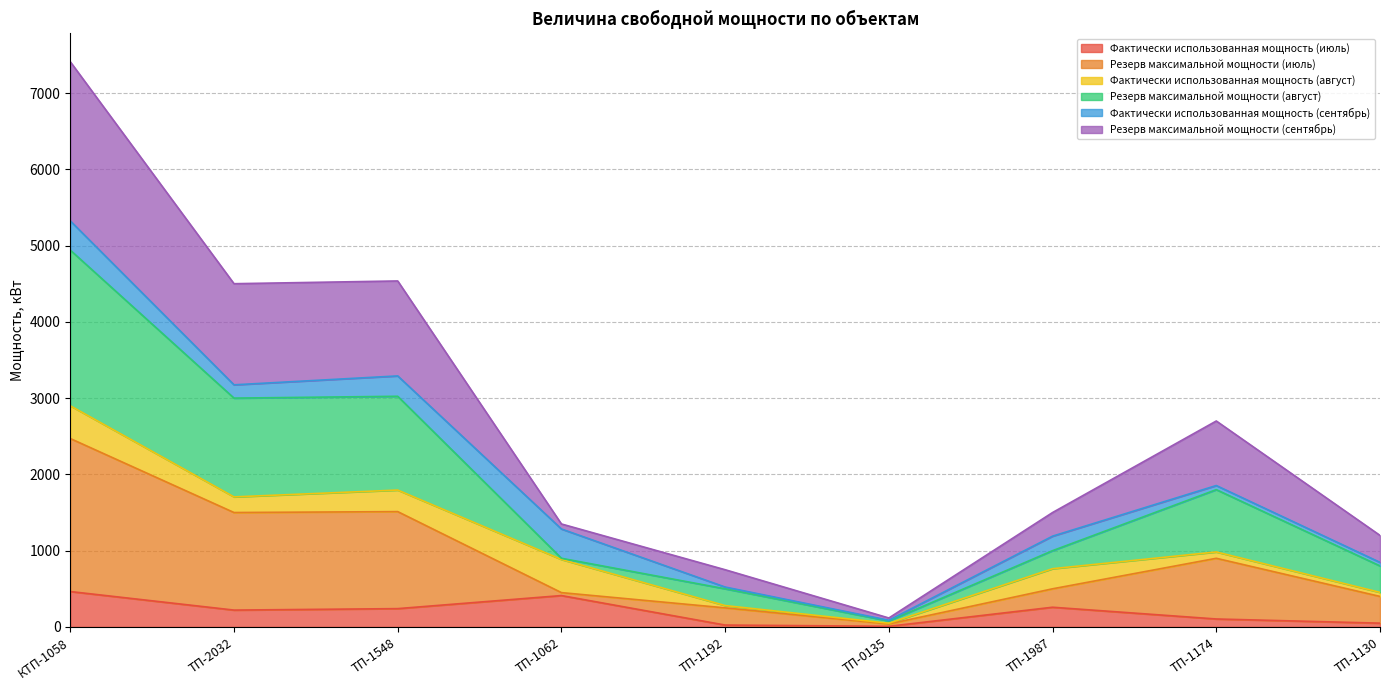

What are all the series names shown in the legend?

Фактически использованная мощность (июль), Резерв максимальной мощности (июль), Фактически использованная мощность (август), Резерв максимальной мощности (август), Фактически использованная мощность (сентябрь), Резерв максимальной мощности (сентябрь)